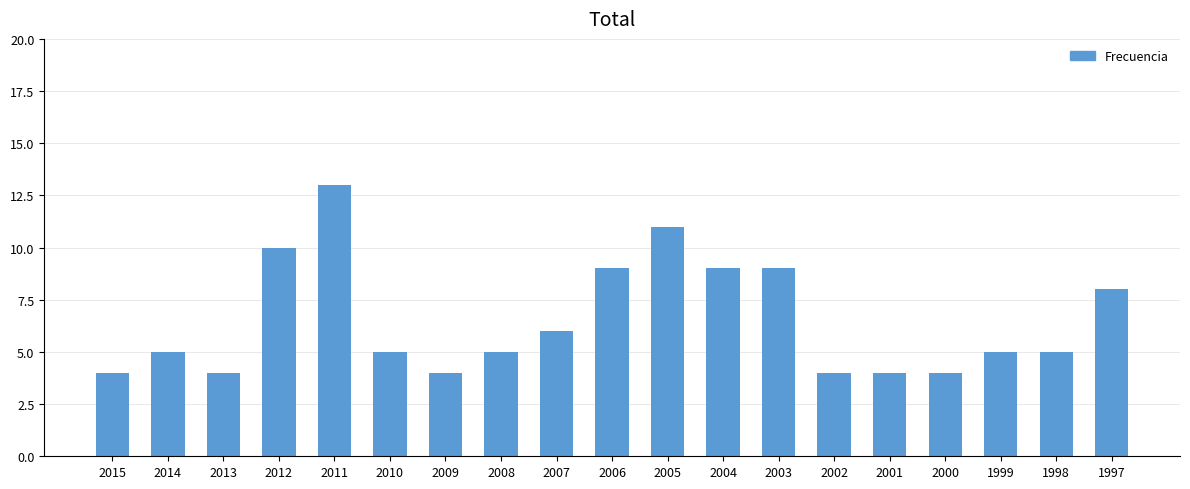

How many data points does each series have?

19